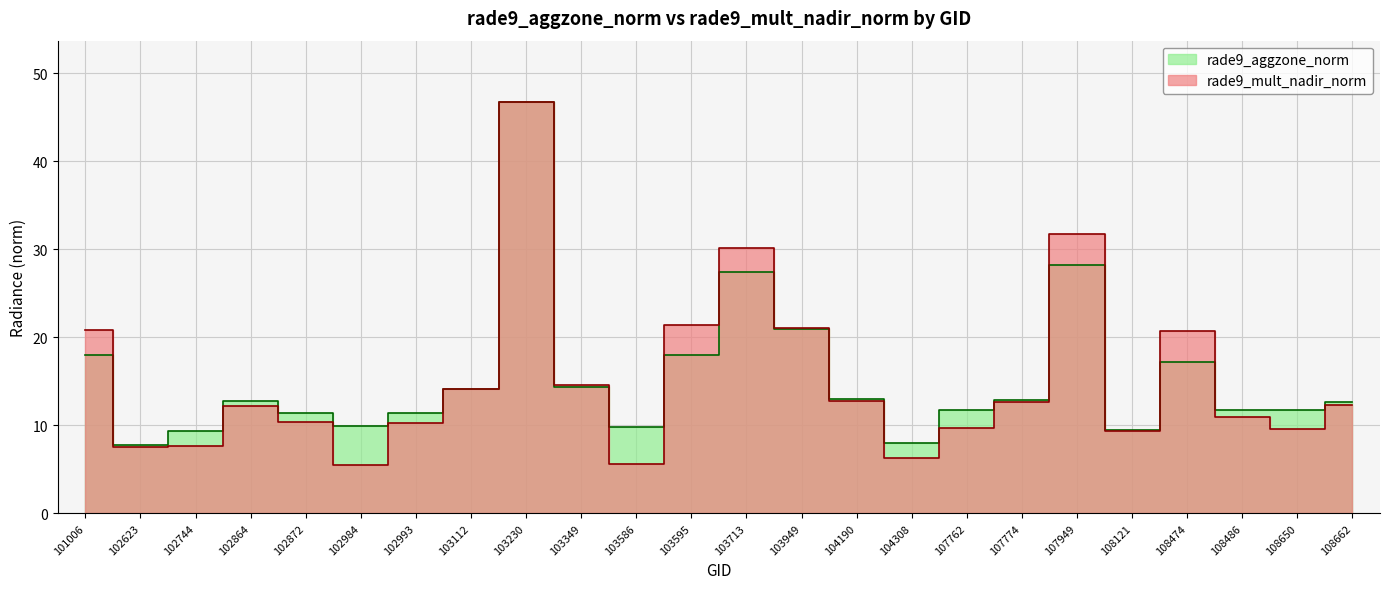

At which category does the chart reach its peak across all series?

103230